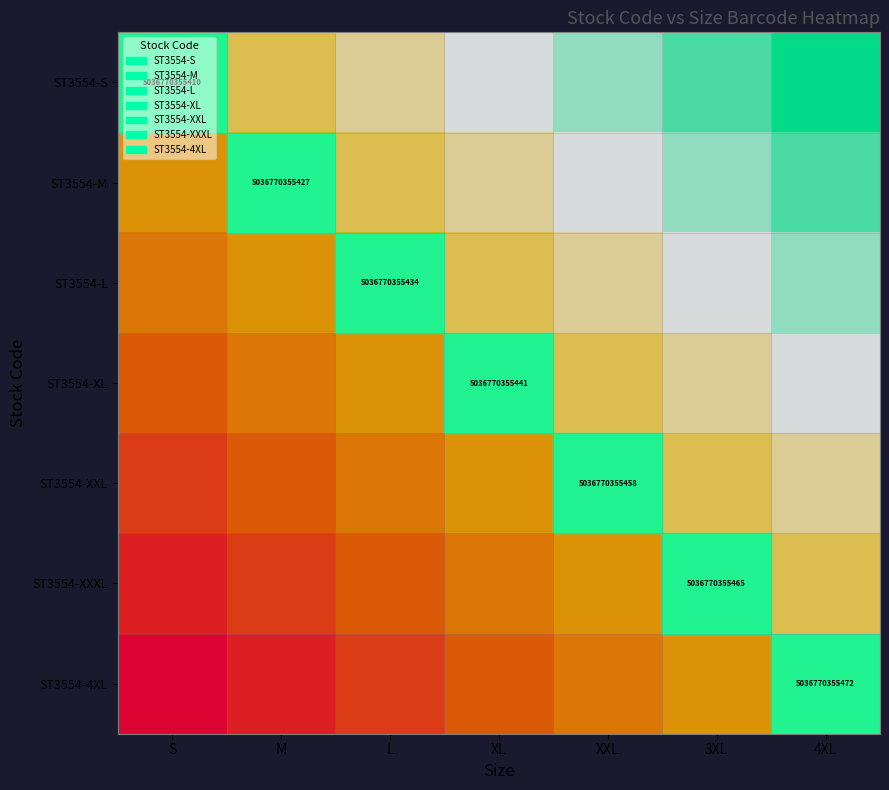

How many categories are shown in the chart?

7